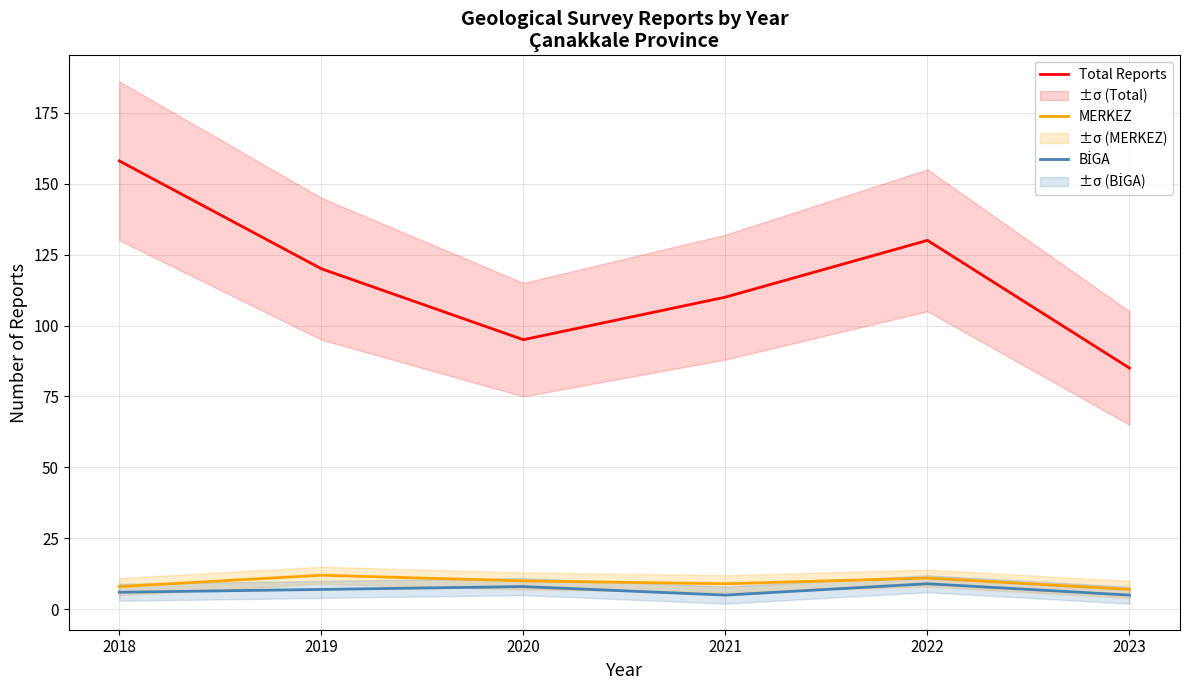

How many values in the MERKEZ series exceed 10?

2